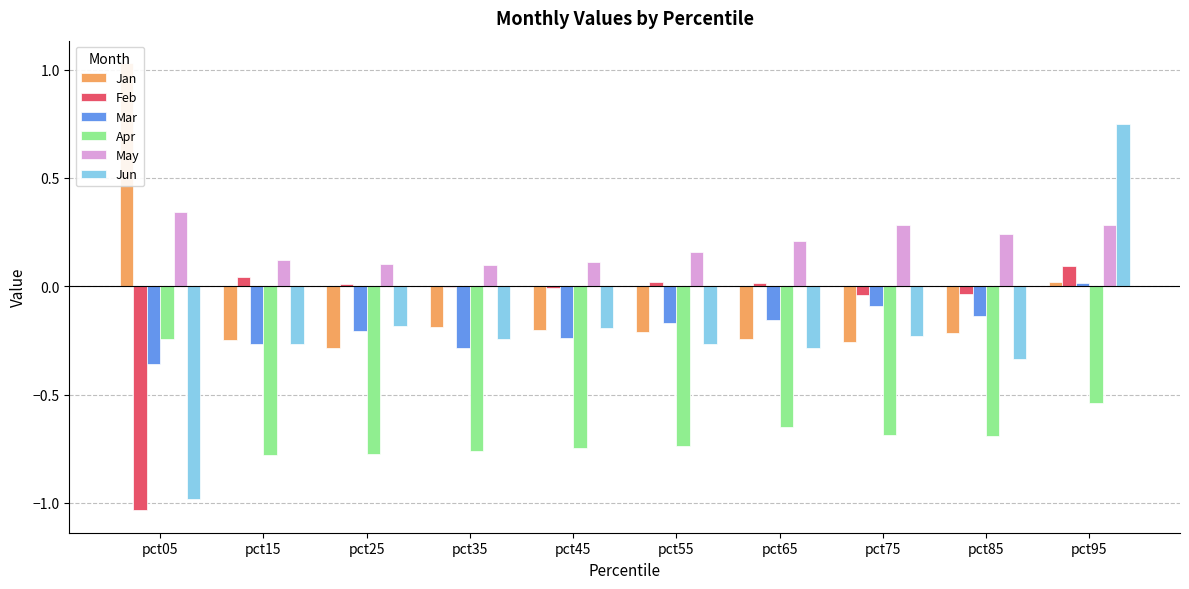

How many values in Mar are above zero?

1